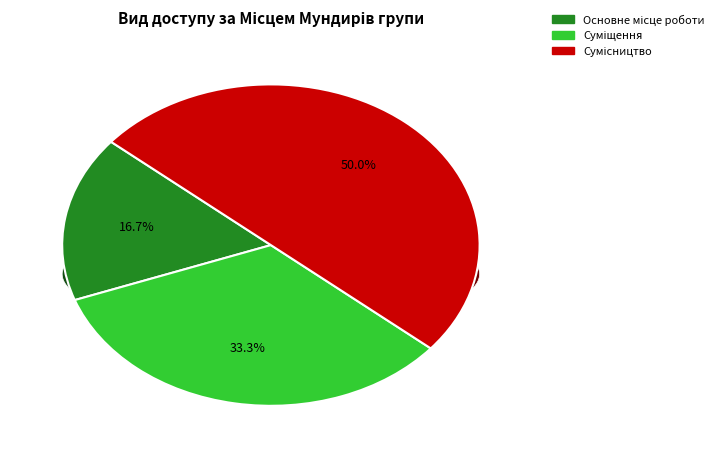

To the nearest percent, what is the average slice percentage?

33%